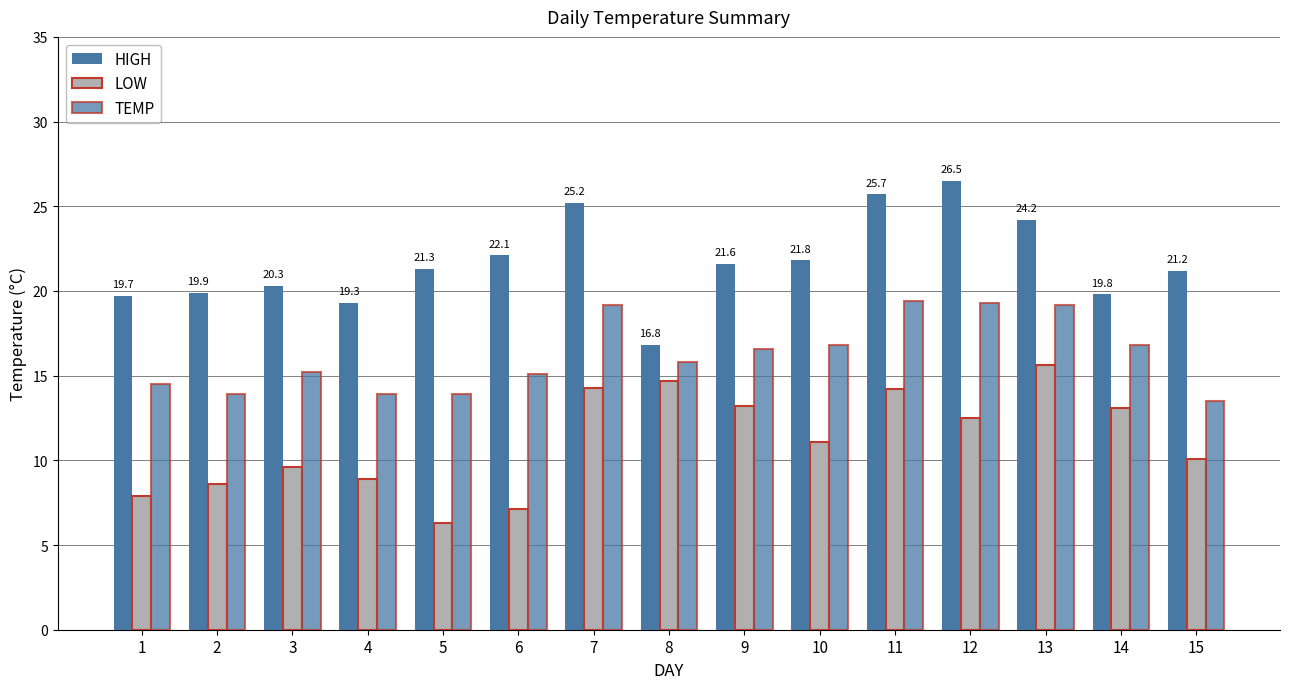

Is it true that HIGH equals 9.3 at 3?

False